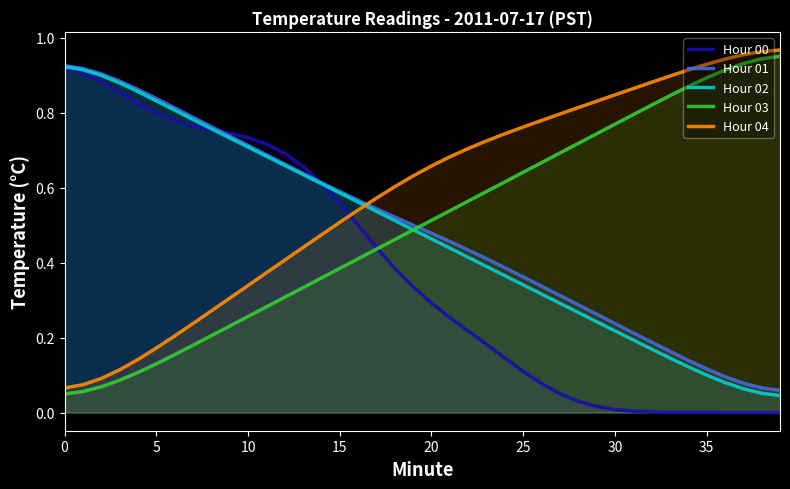

What is the maximum value for Hour 04?

1.0